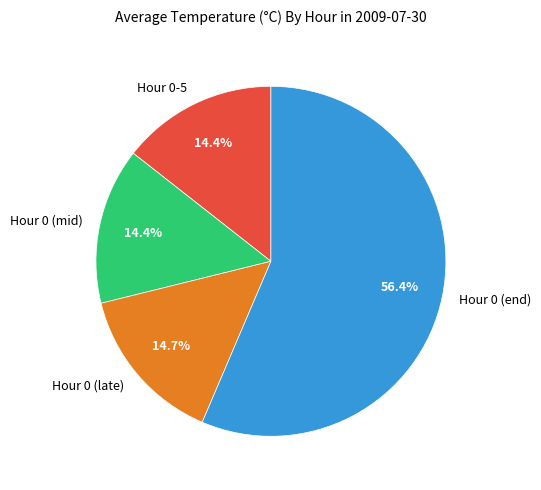

Count the number of slices in the pie.

4